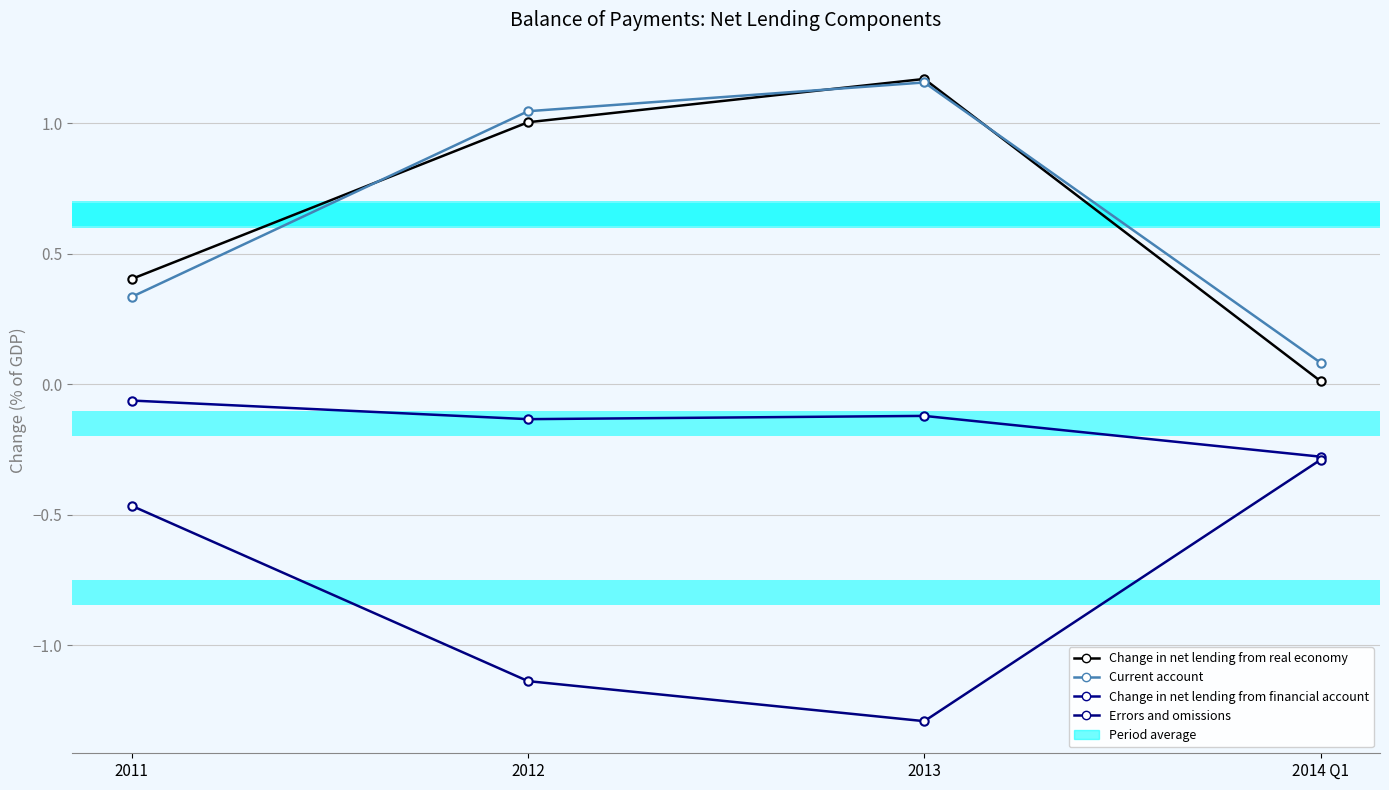

True or false: Errors and omissions has a value of -1.7 at 2013.

False